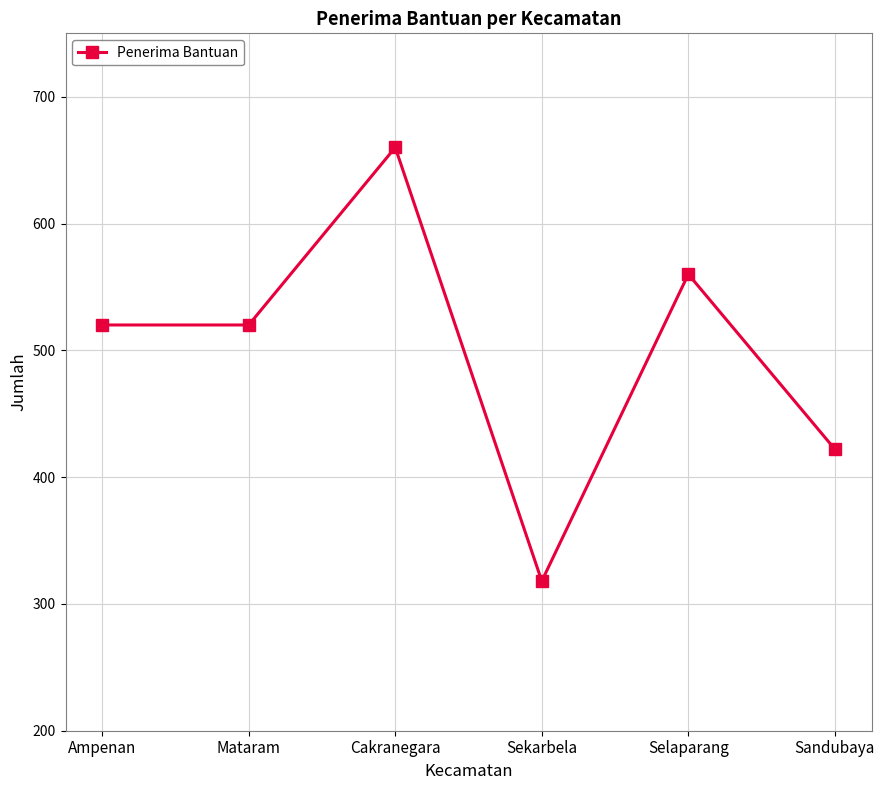

What is the average value?

500